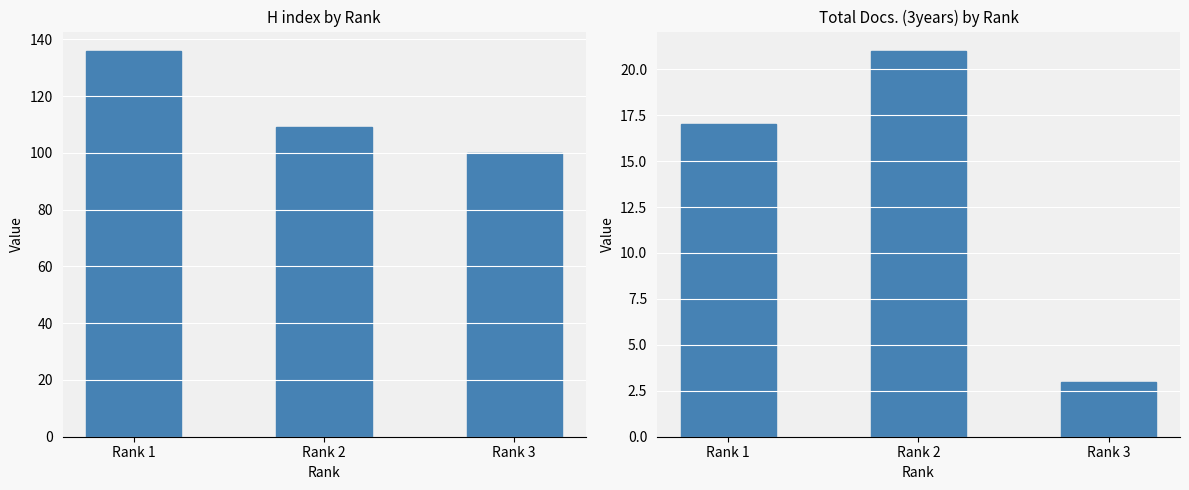

At which category does the chart reach its minimum across all series?

Rank 3